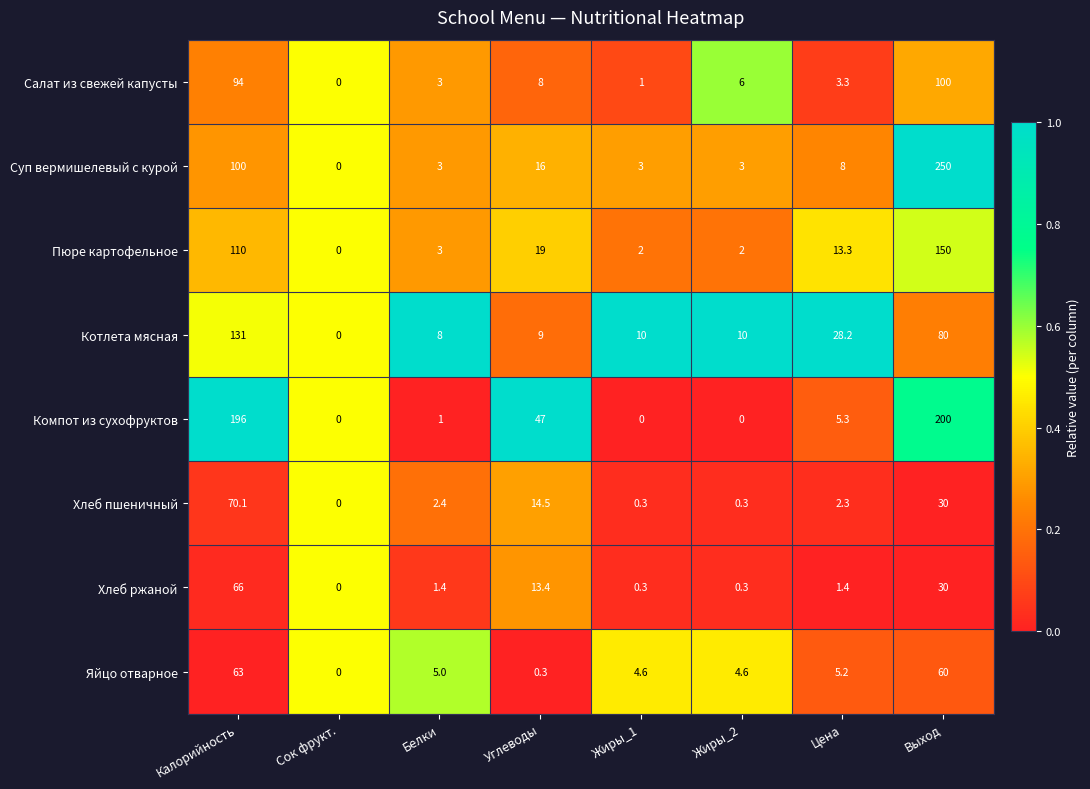

Which series has the widest spread of values?

Суп вермишелевый с курой